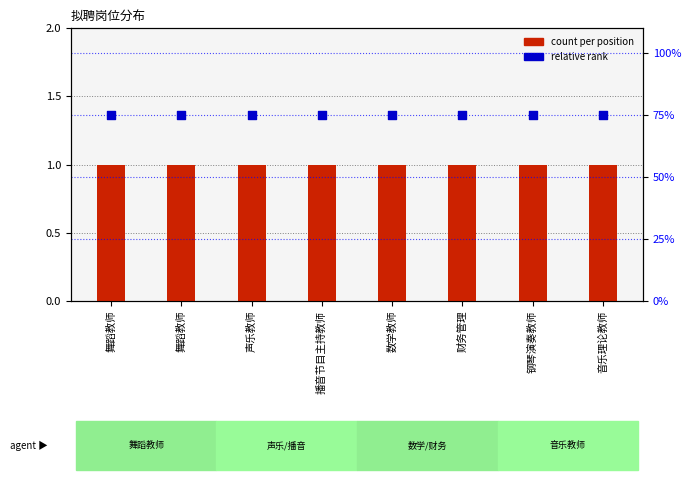

Is the value of relative rank at 播音节目主持教师 greater than the value of count per position at 数学教师?

Yes